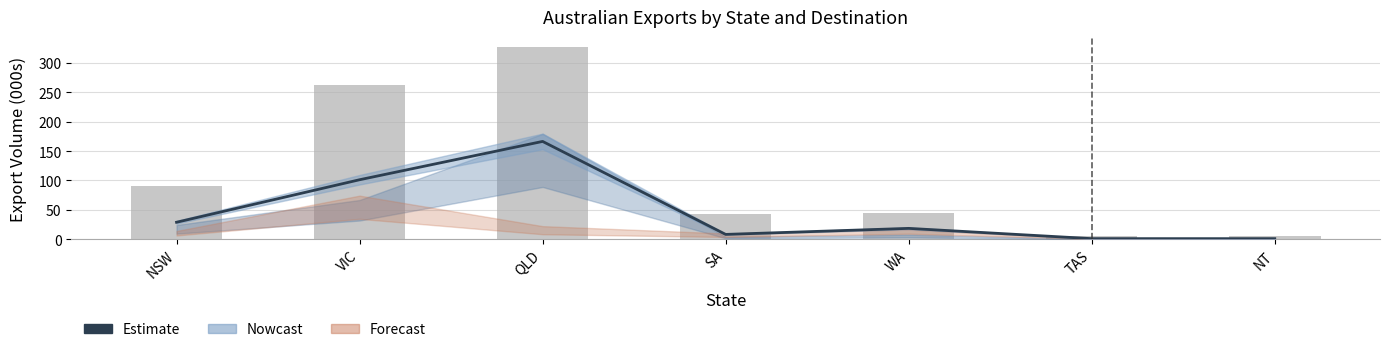

What is the maximum value for Total?

327.9